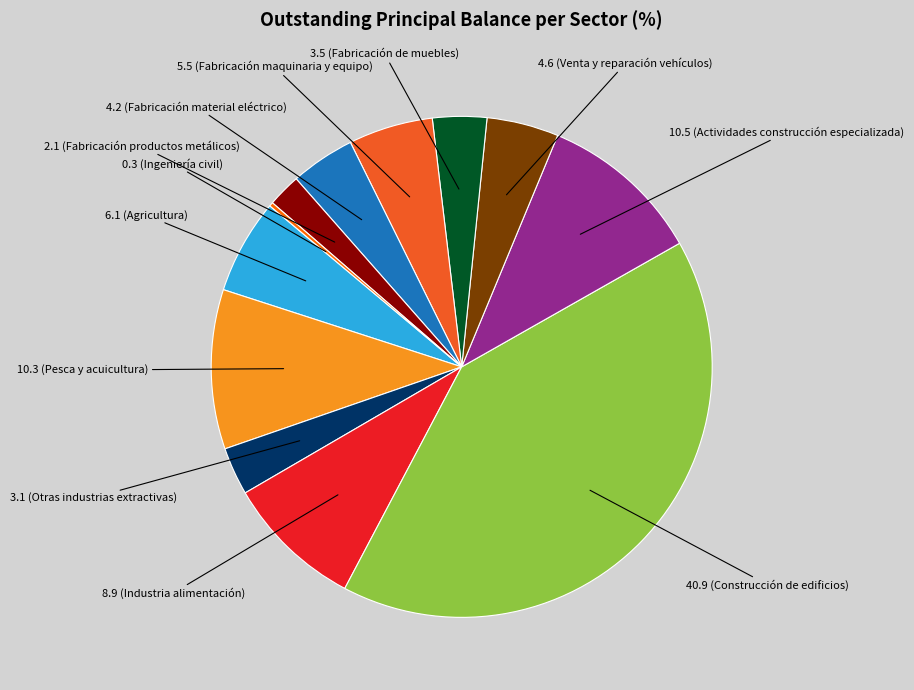

Is there any slice that represents more than half of the pie?

No